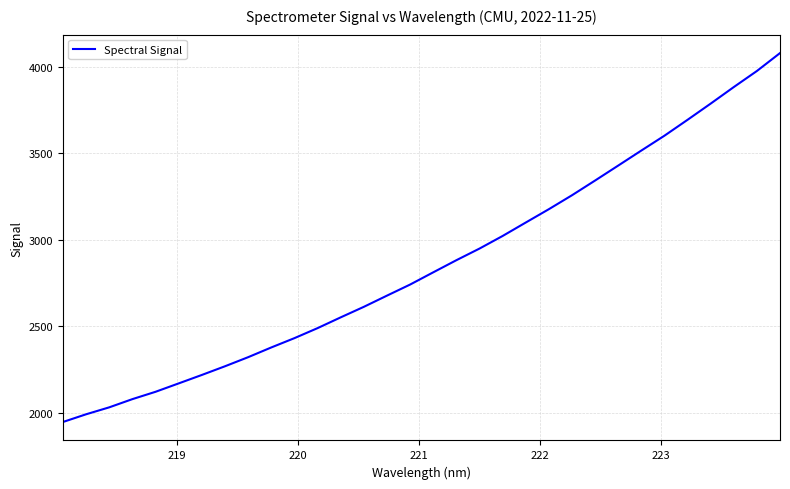

Reading left to right, list all the values displayed in this chart.

1948.4	1992.9	2033.0	2080.4	2122.8	2171.3	2220.0	2270.2	2322.6	2378.8	2432.5	2490.4	2552.6	2613.4	2678.1	2742.0	2812.6	2882.5	2949.7	3022.4	3100.0	3177.2	3257.6	3342.6	3428.9	3515.7	3601.4	3693.2	3786.7	3882.1	3974.9	4078.2